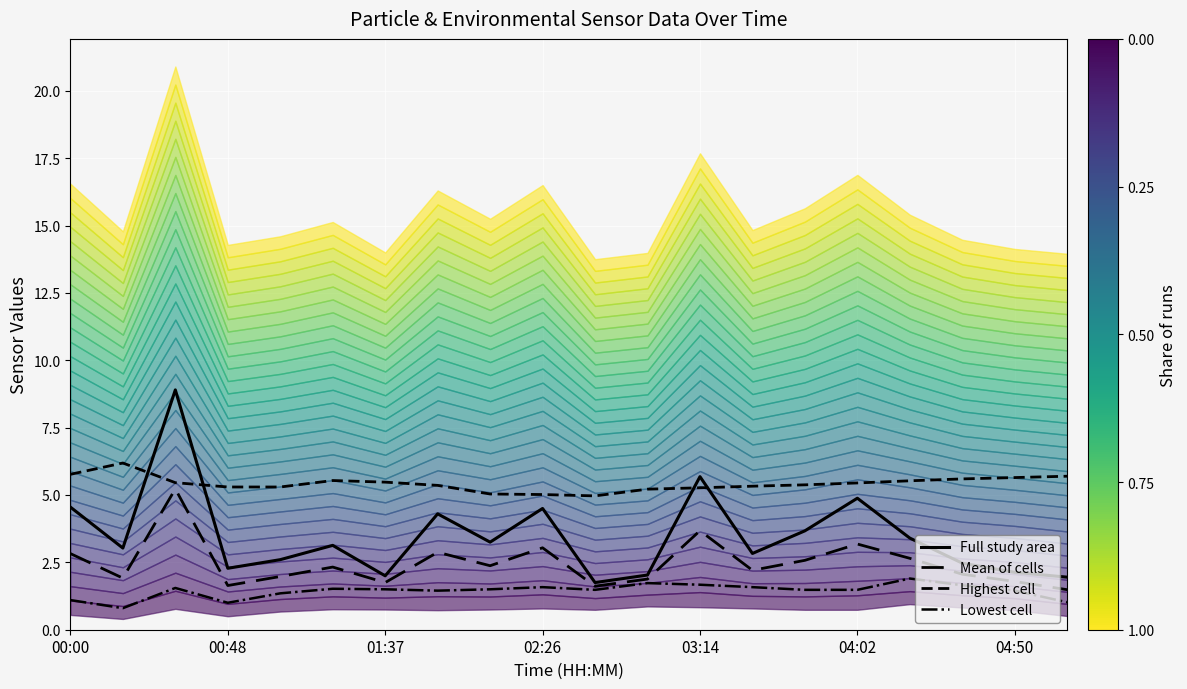

What is the difference between the second highest and minimum values in the Mean of cells series?

2.2